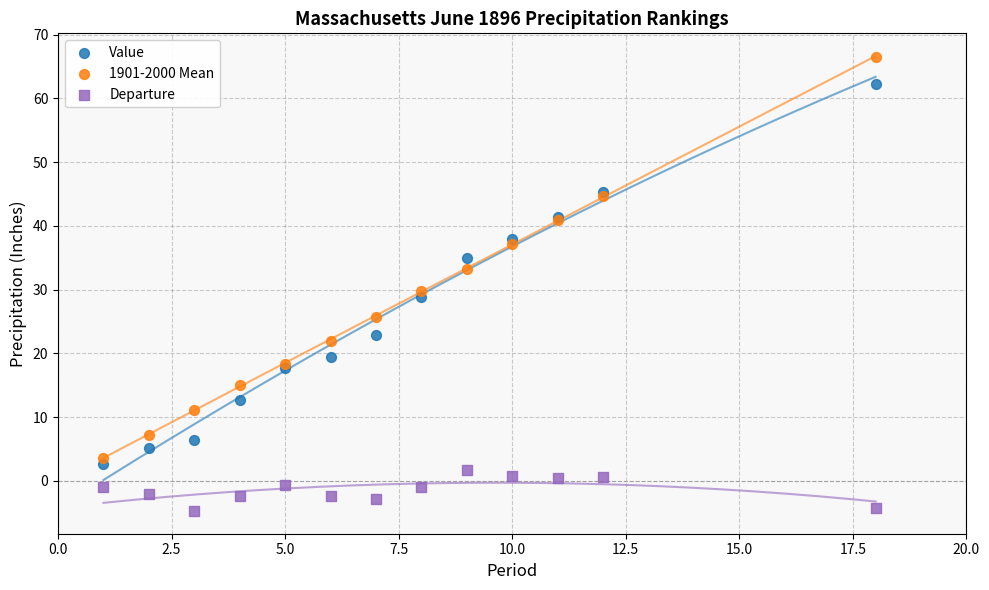

Which series reaches the maximum Y coordinate?

1901-2000 Mean